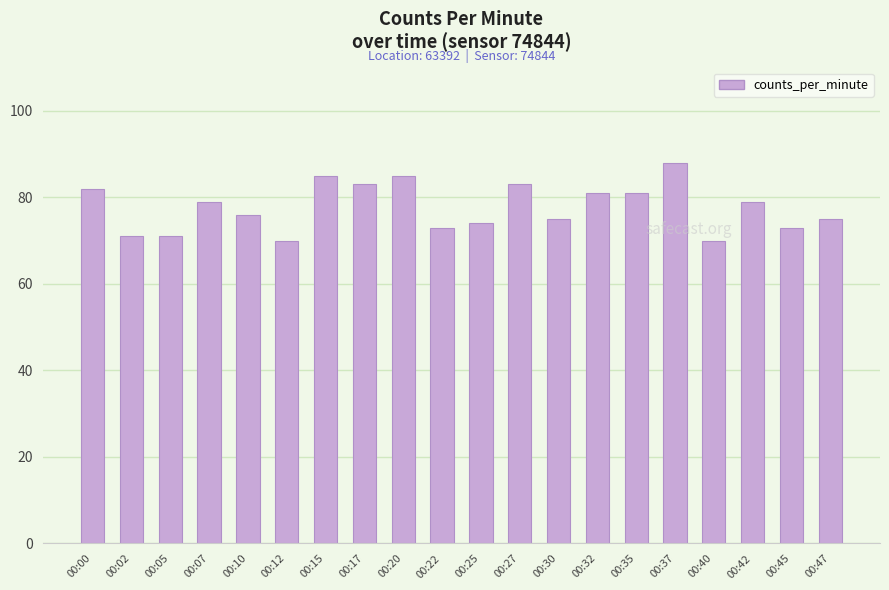

What is the average value?

78